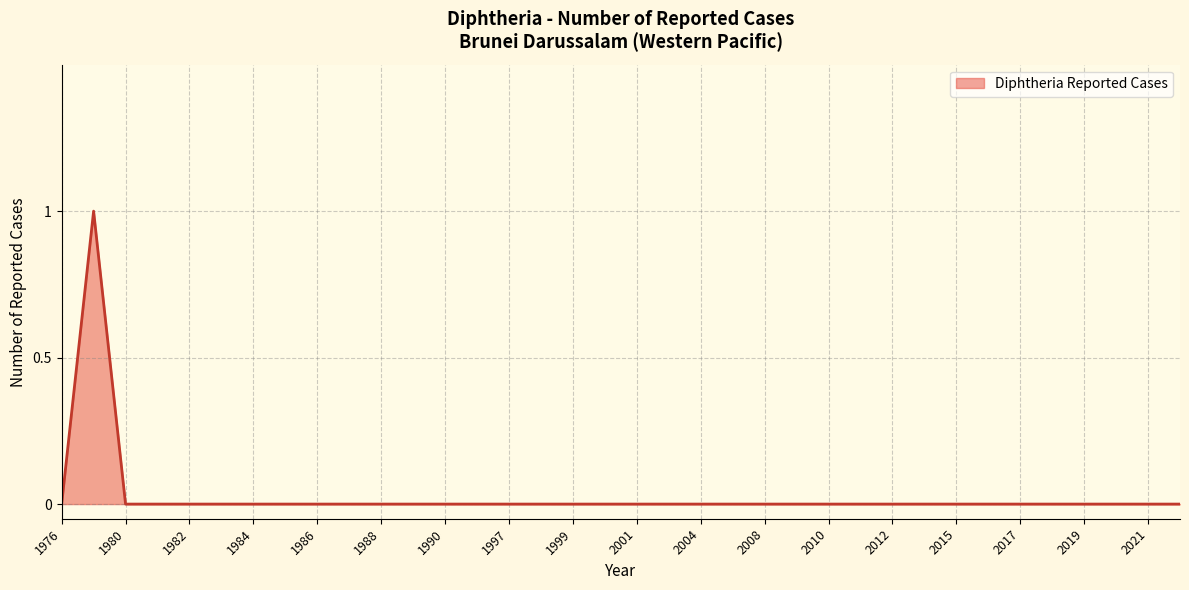

Is this an area chart (filled region under the line)?

Yes